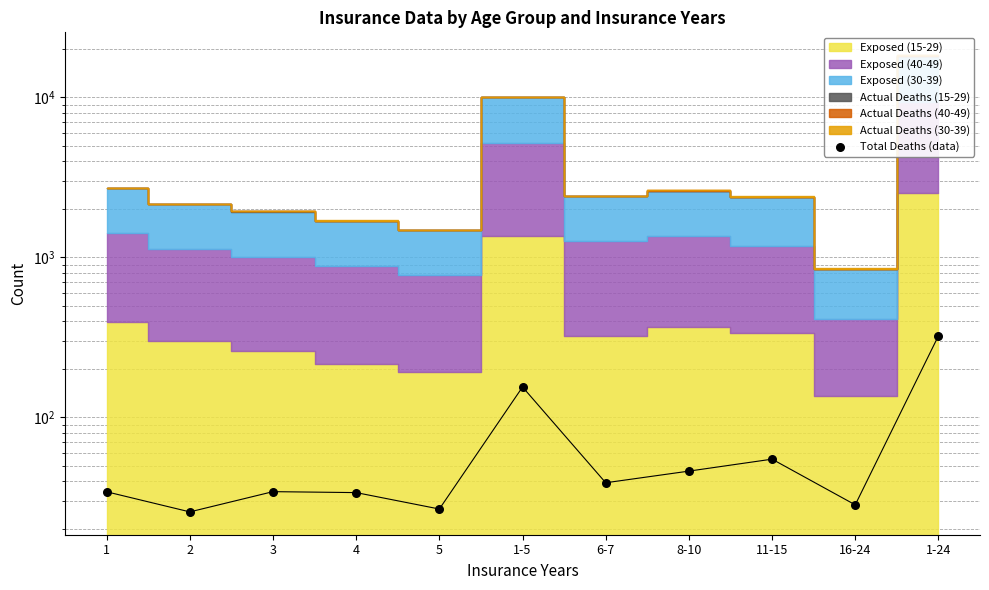

What is the change in value from 5 to 1-24?

+296.6